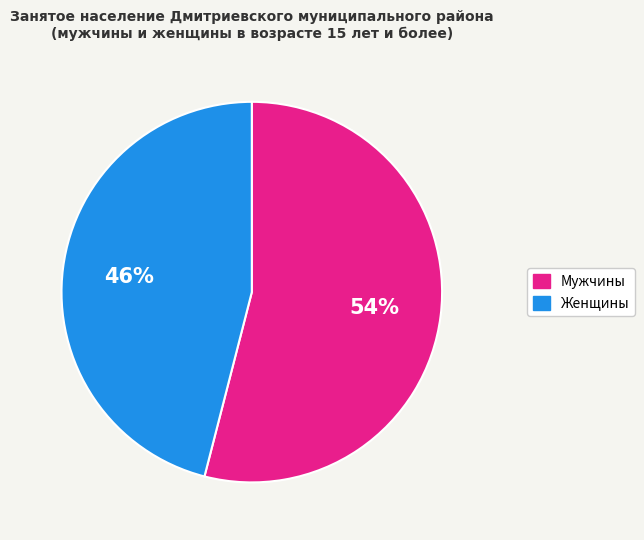

Do Женщины and Мужчины together represent more than half of the pie?

Yes